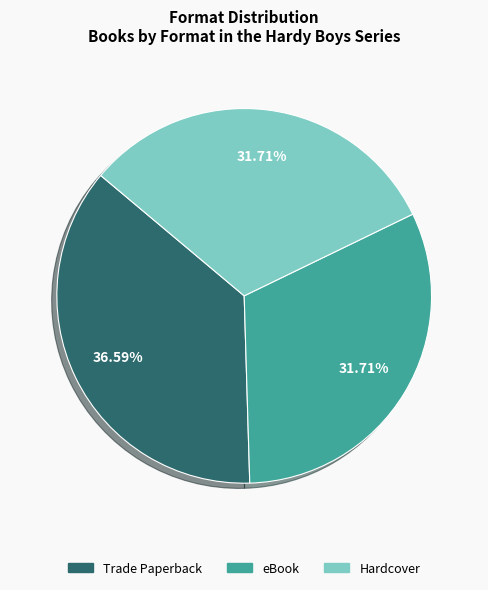

To the nearest percent, what is the difference between the largest and smallest slice percentages?

5%